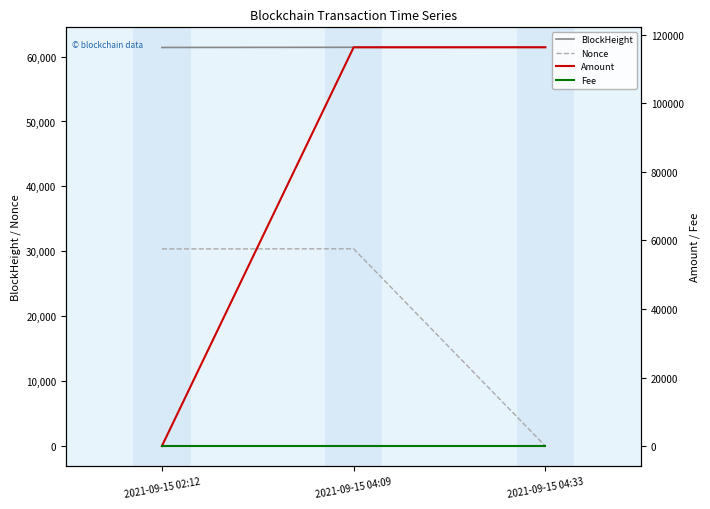

How many values in Nonce are above zero?

2